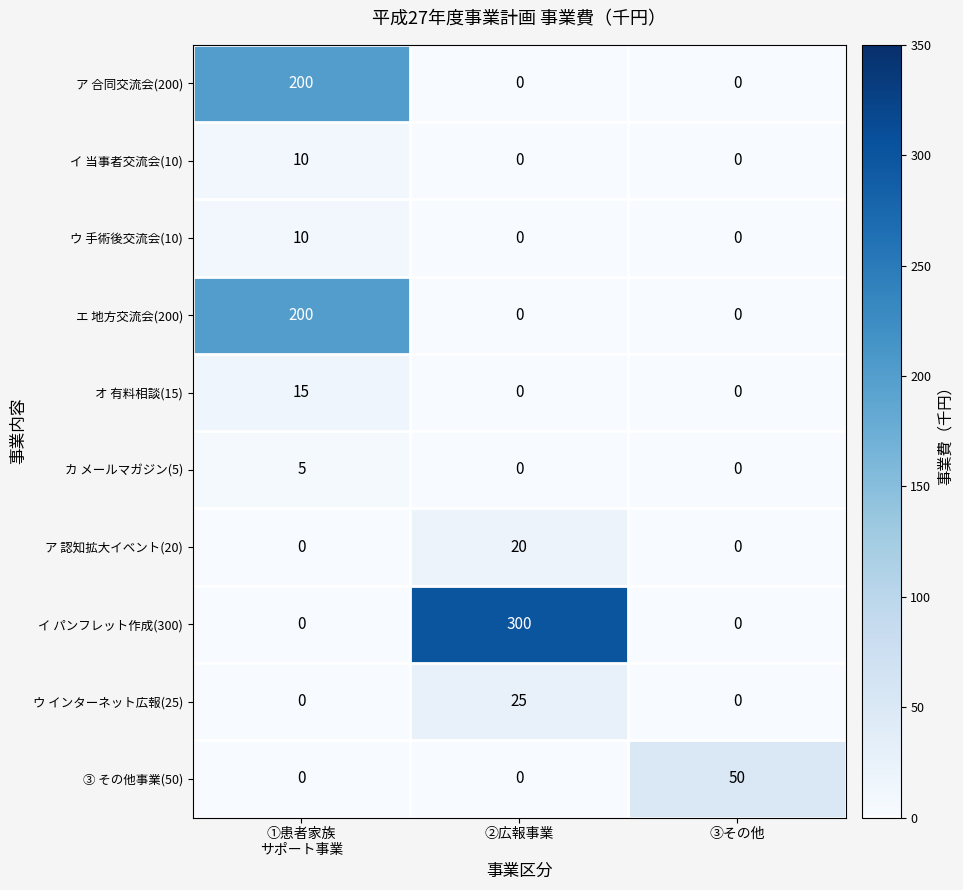

The value of オ 有料相談(15) at ③その他 is 0. True or false?

True